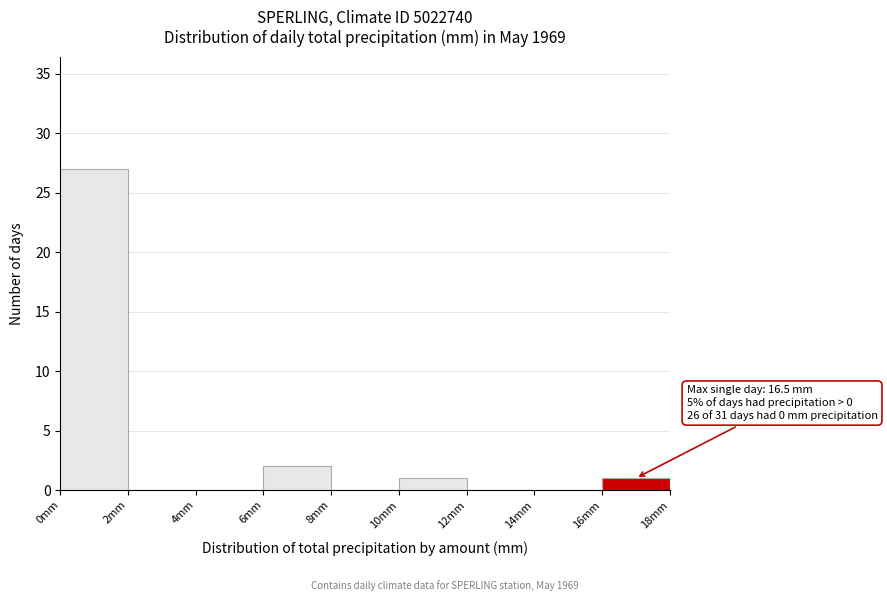

Over which range of the x-axis is the bar tallest?

0 to 2